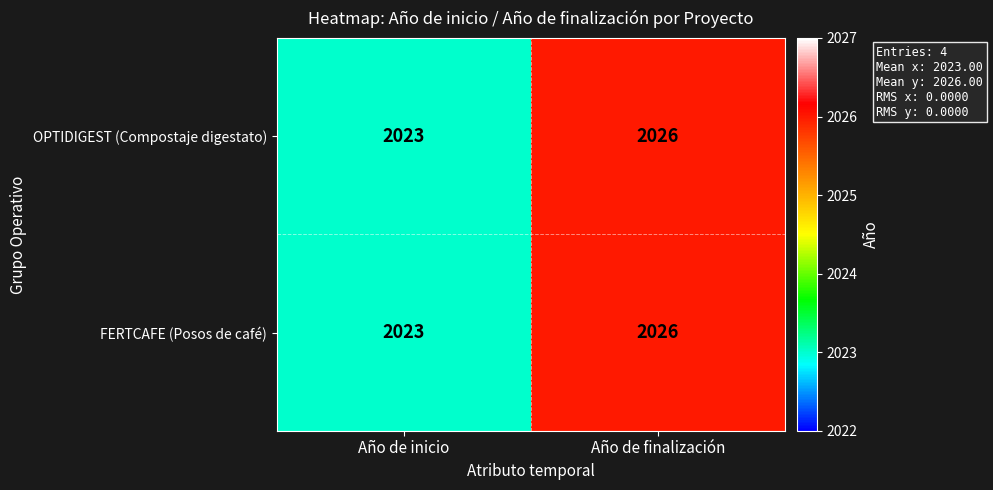

Where is FERTCAFE (Posos de café) nearest to the value 2024?

Año de inicio